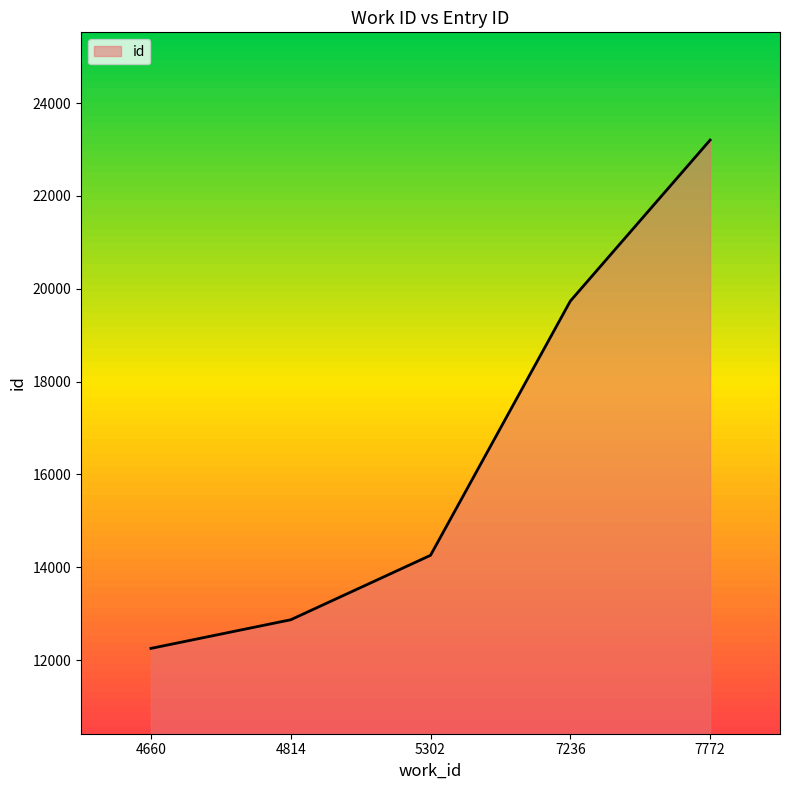

How many lines are shown in the chart?

1